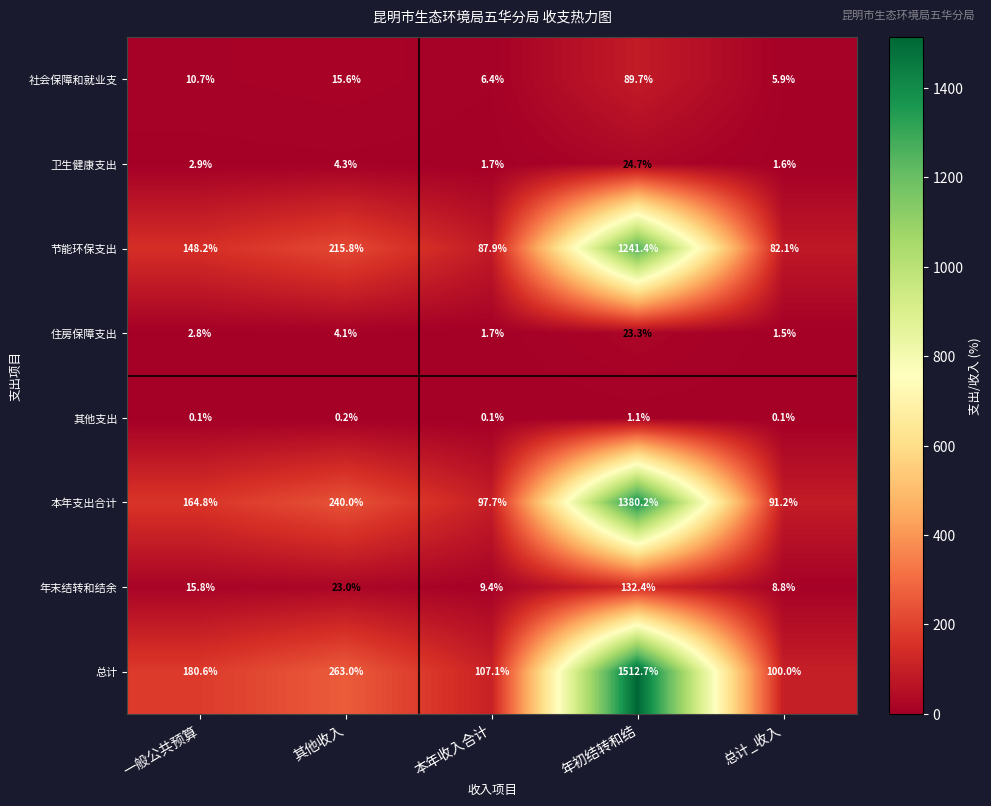

What is the difference between the second highest and second lowest values in the 本年支出合计 series?

142.3